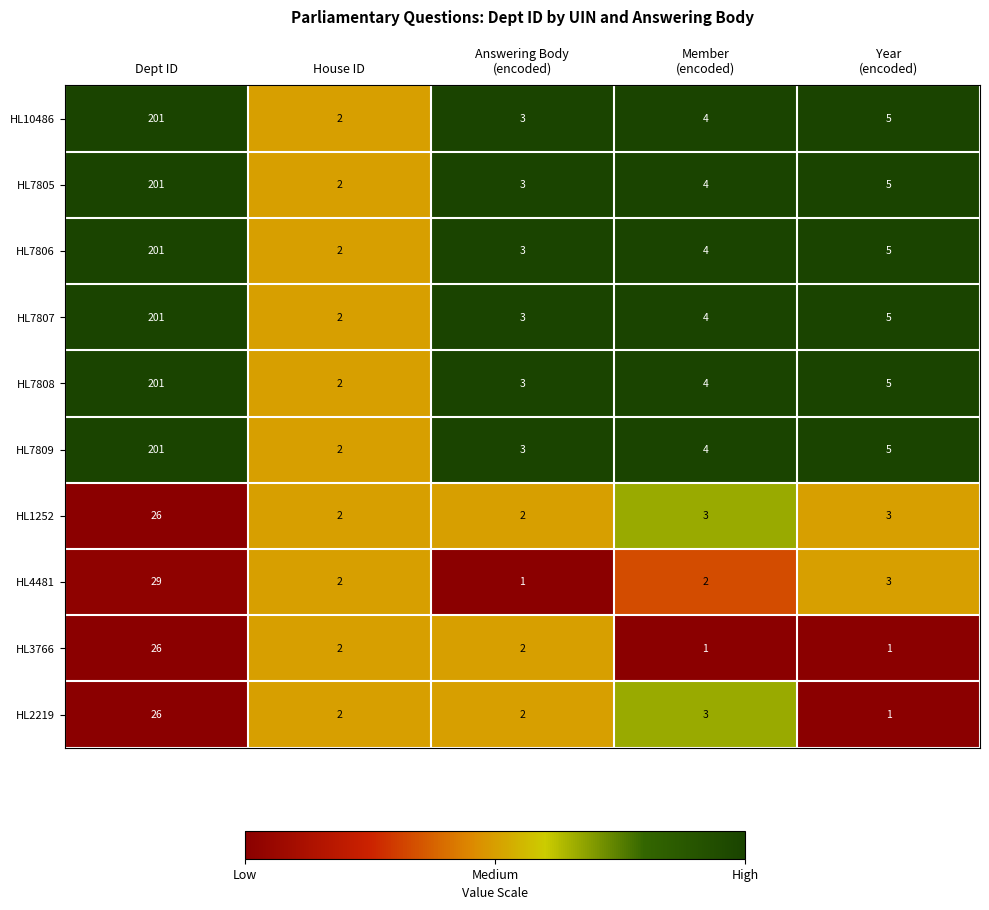

What is the maximum value shown in the chart?

201